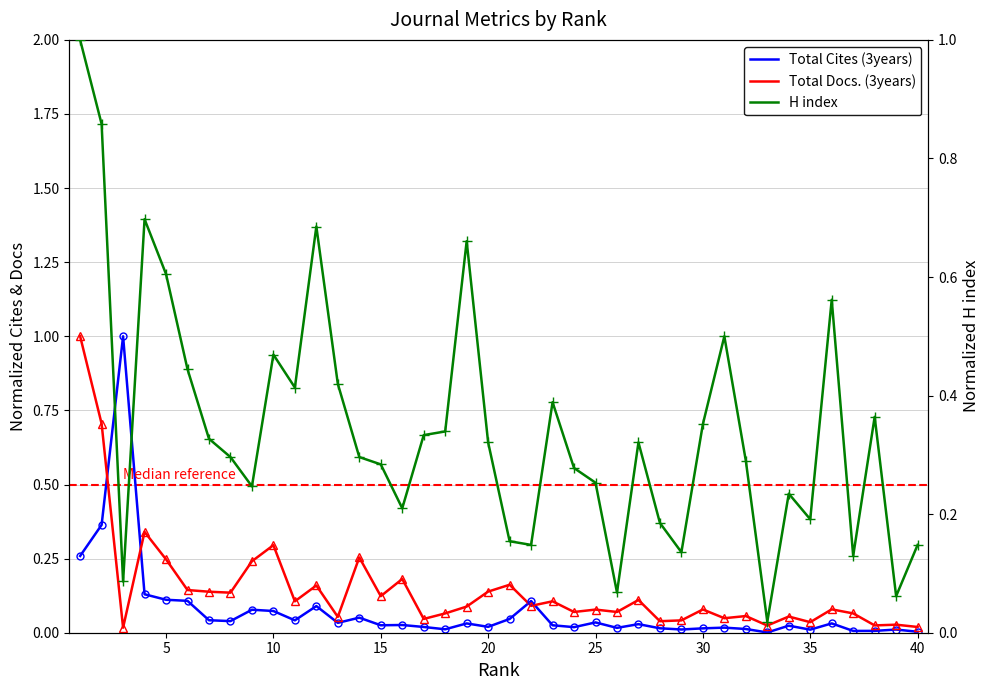

Is this an area chart (filled region under the line)?

No